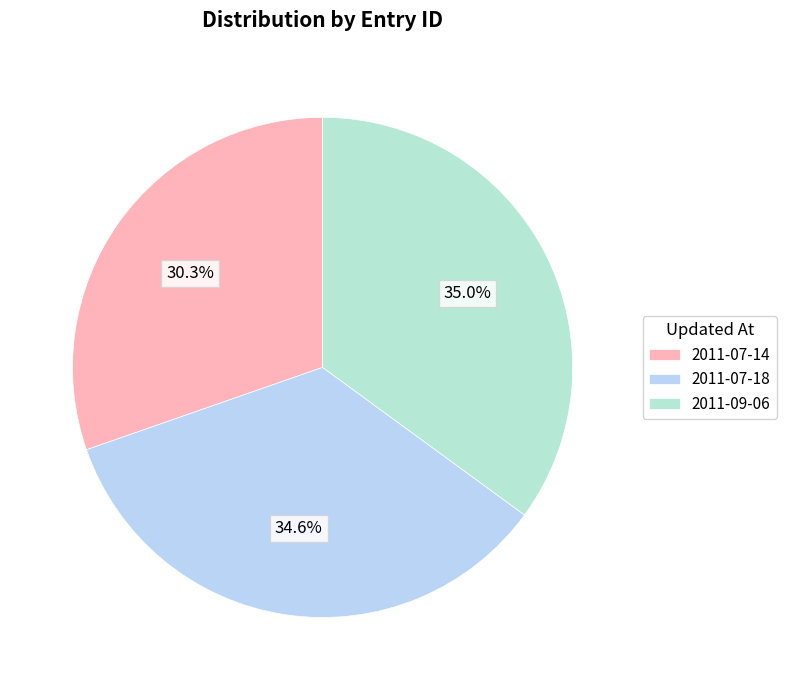

What percentage is the 2011-09-06 slice, to the nearest percent?

35%